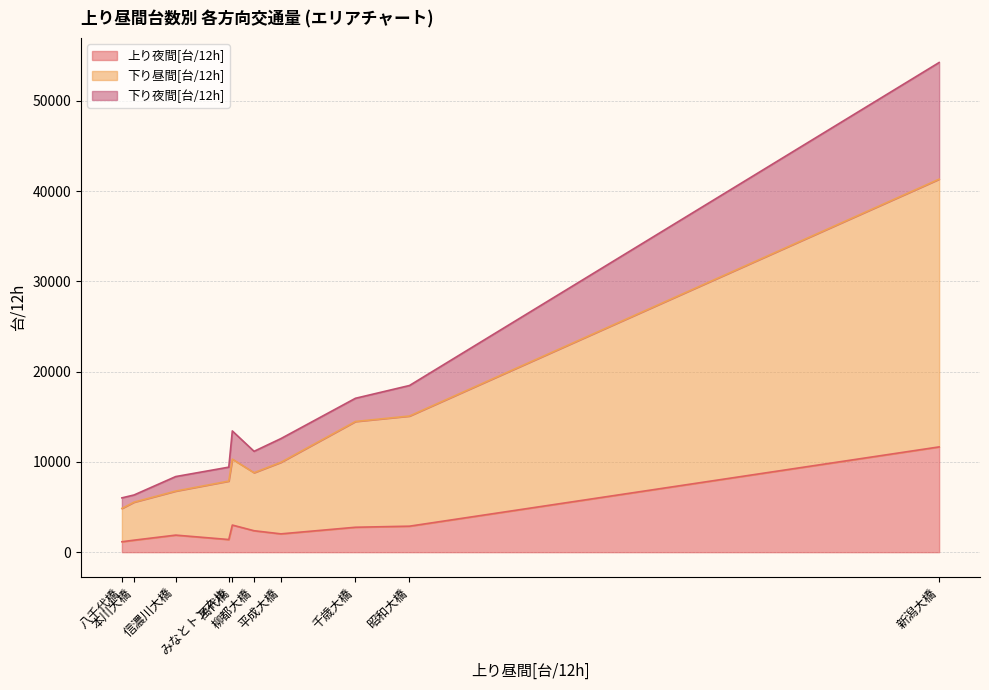

Does the chart display data point markers on the line(s)?

No